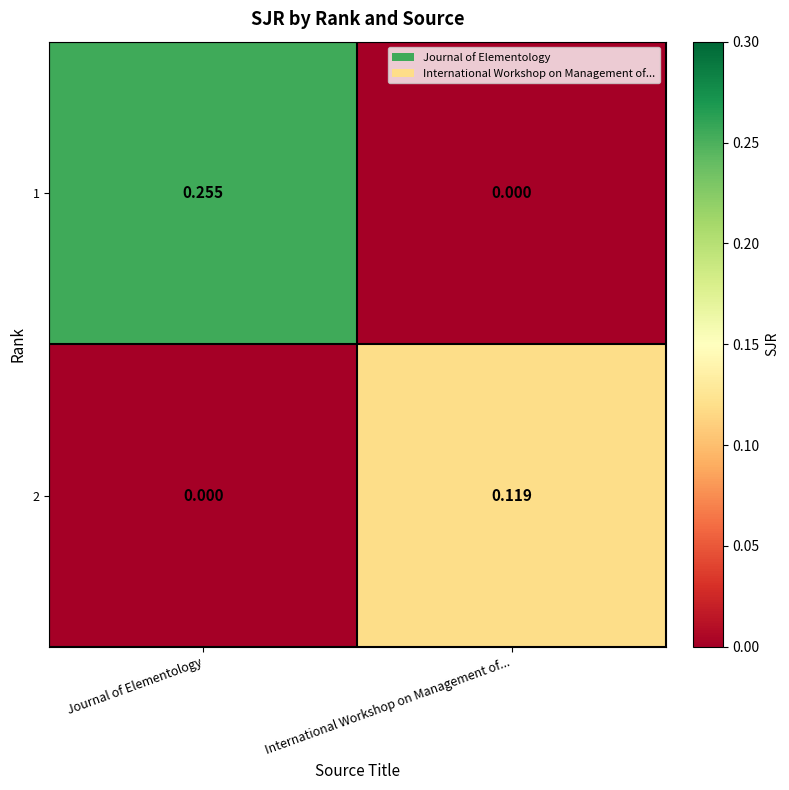

Is the value of 2 at Journal of Elementology greater than the value of 1 at Journal of Elementology?

No